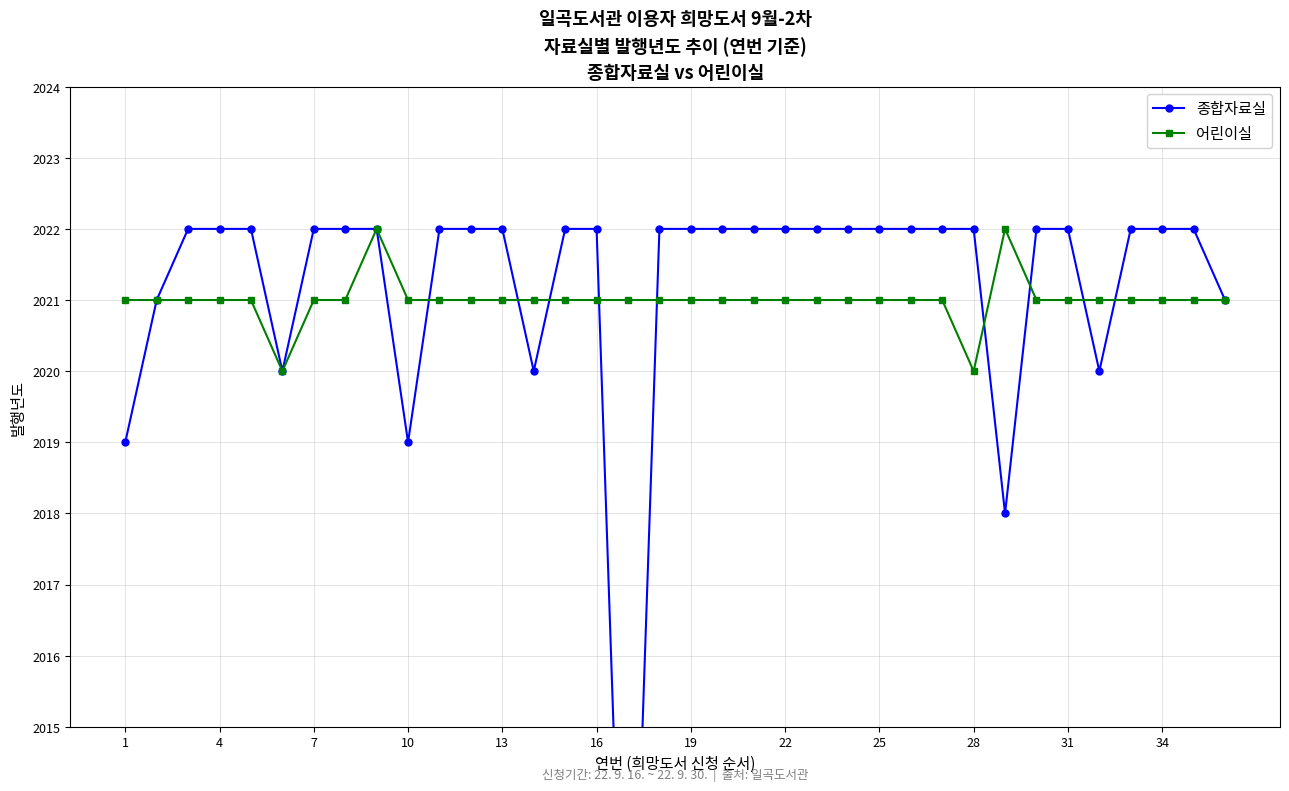

What is the maximum value for 어린이실?

2022